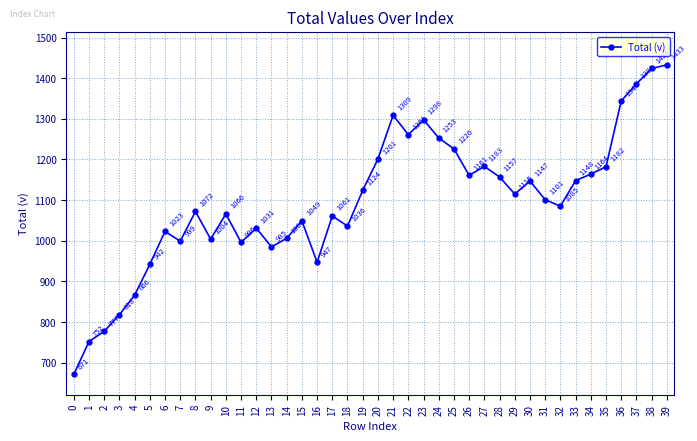

What value does the data have at 12, to the nearest 10?

1030